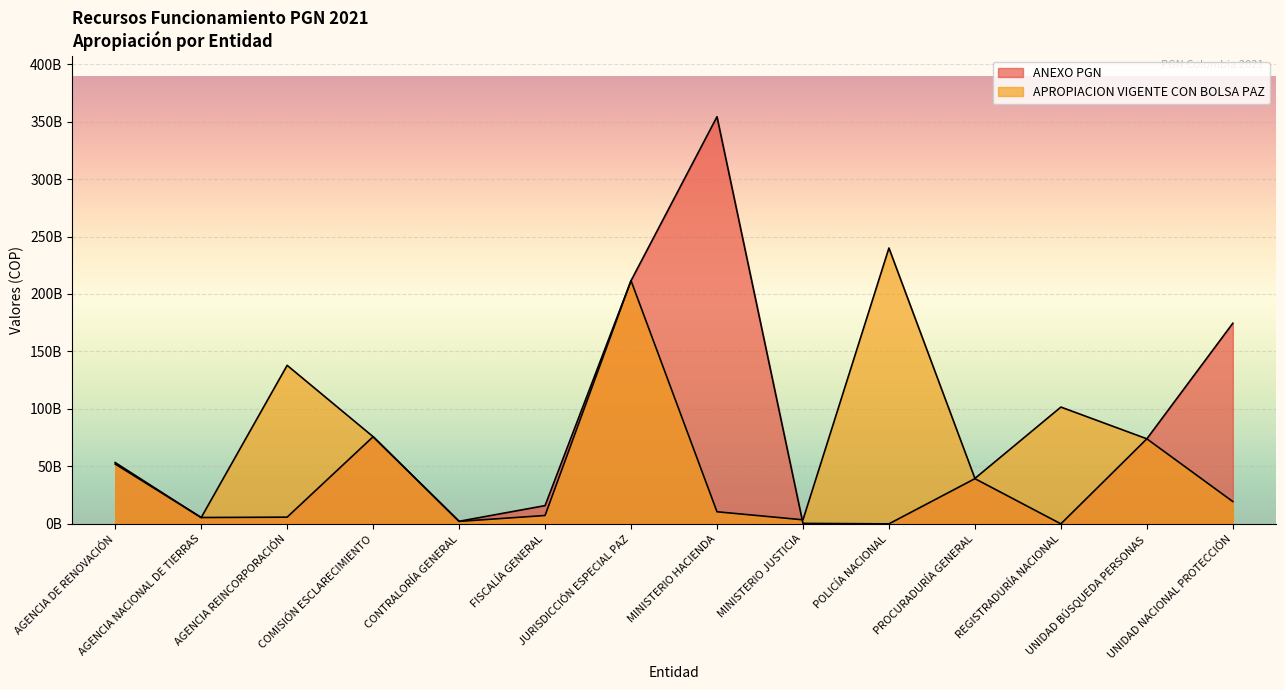

What is the difference between the APROPIACION VIGENTE CON BOLSA PAZ values at REGISTRADURÍA NACIONAL and JURISDICCIÓN ESPECIAL PAZ?

109981572196.0